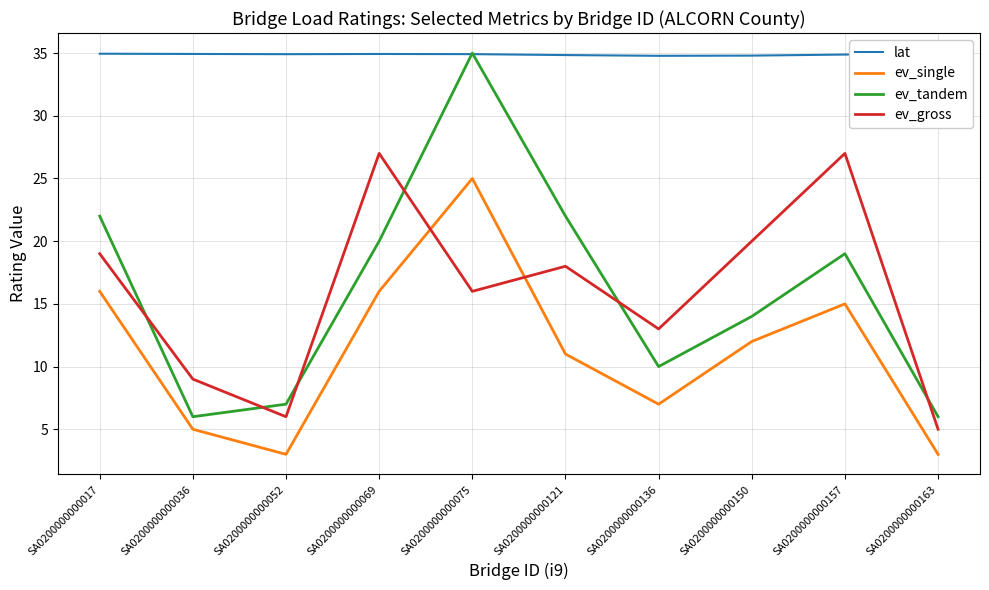

At SA0200000000150, list the series in order from largest to smallest.

lat, ev_gross, ev_tandem, ev_single